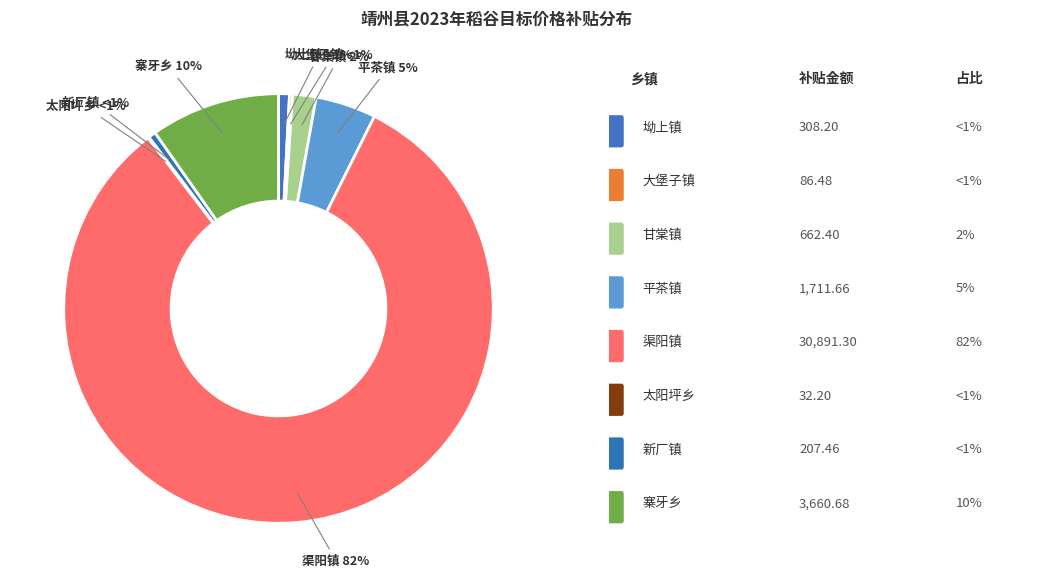

Which slice represents more than half of the pie?

渠阳镇